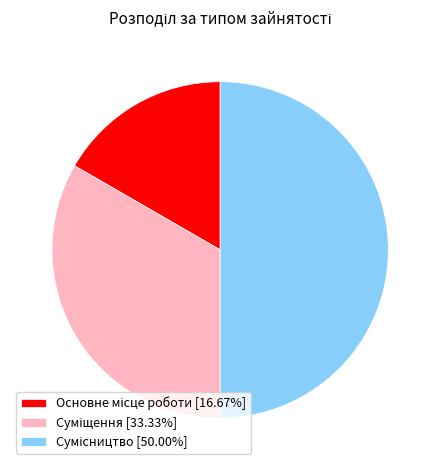

How many slices are in this pie chart?

3